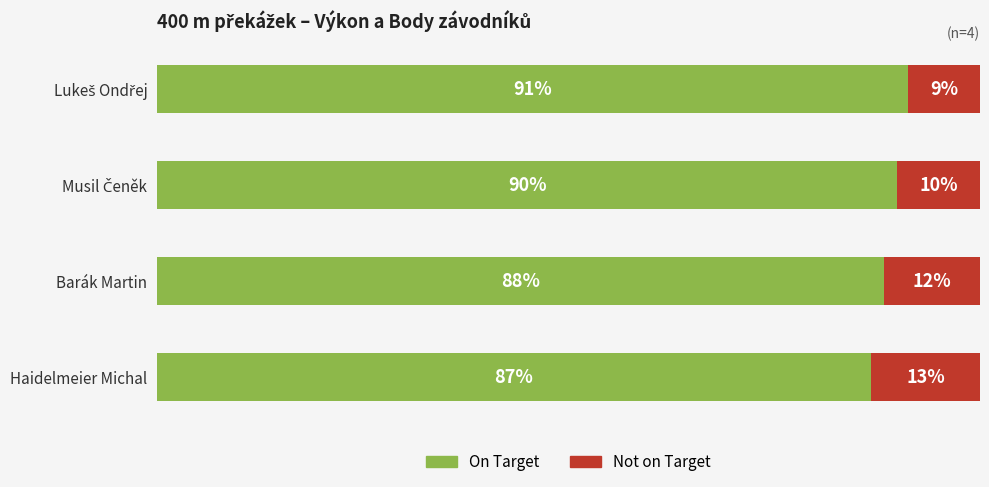

Where is On Target nearest to the value 89?

Barák Martin